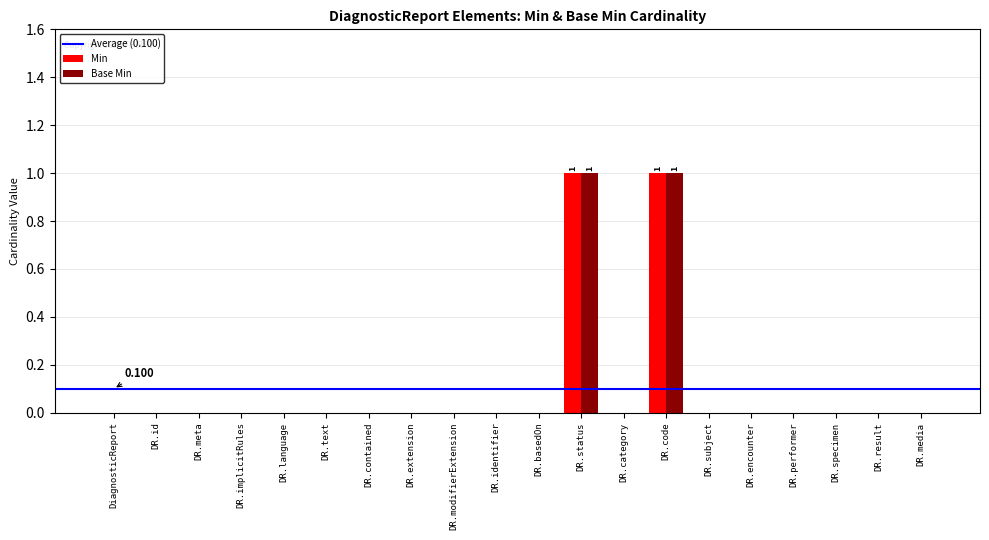

Does the chart contain stacked bars?

No